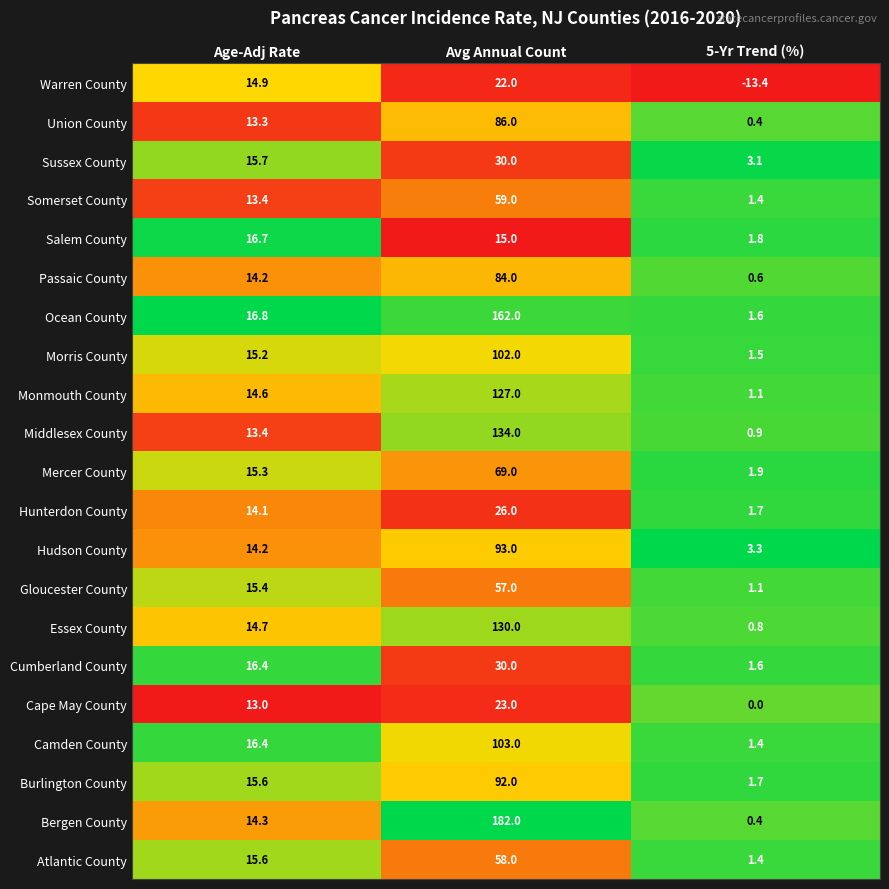

What is the sum of the Salem County values at Avg Annual Count and Age-Adj Rate?

31.7